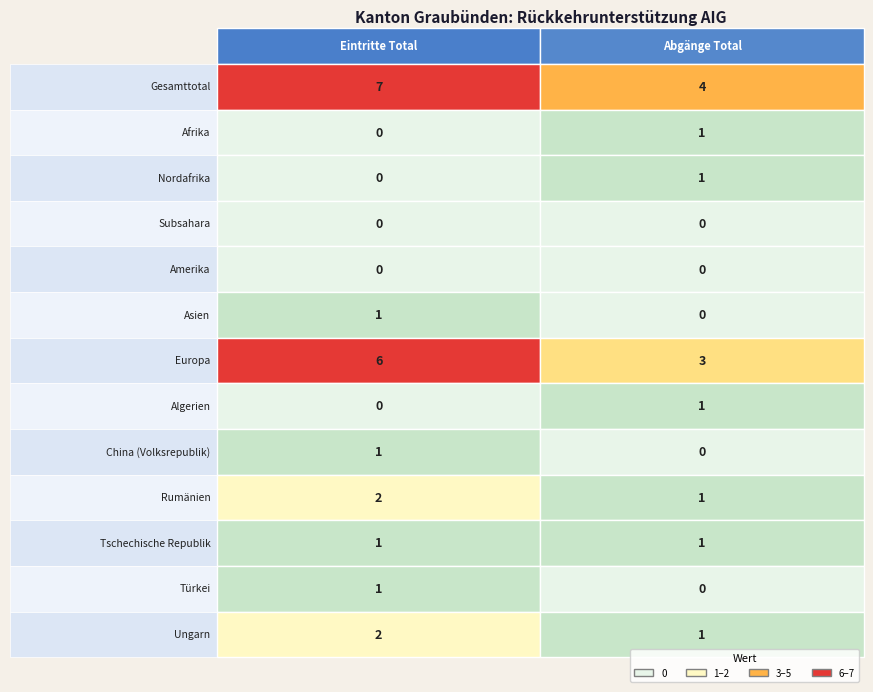

Reading left to right, what are all the values shown in this chart?

Gesamttotal: 7	4
Afrika: 0	1
Nordafrika: 0	1
Subsahara: 0	0
Amerika: 0	0
Asien: 1	0
Europa: 6	3
Algerien: 0	1
China (Volksrepublik): 1	0
Rumänien: 2	1
Tschechische Republik: 1	1
Türkei: 1	0
Ungarn: 2	1